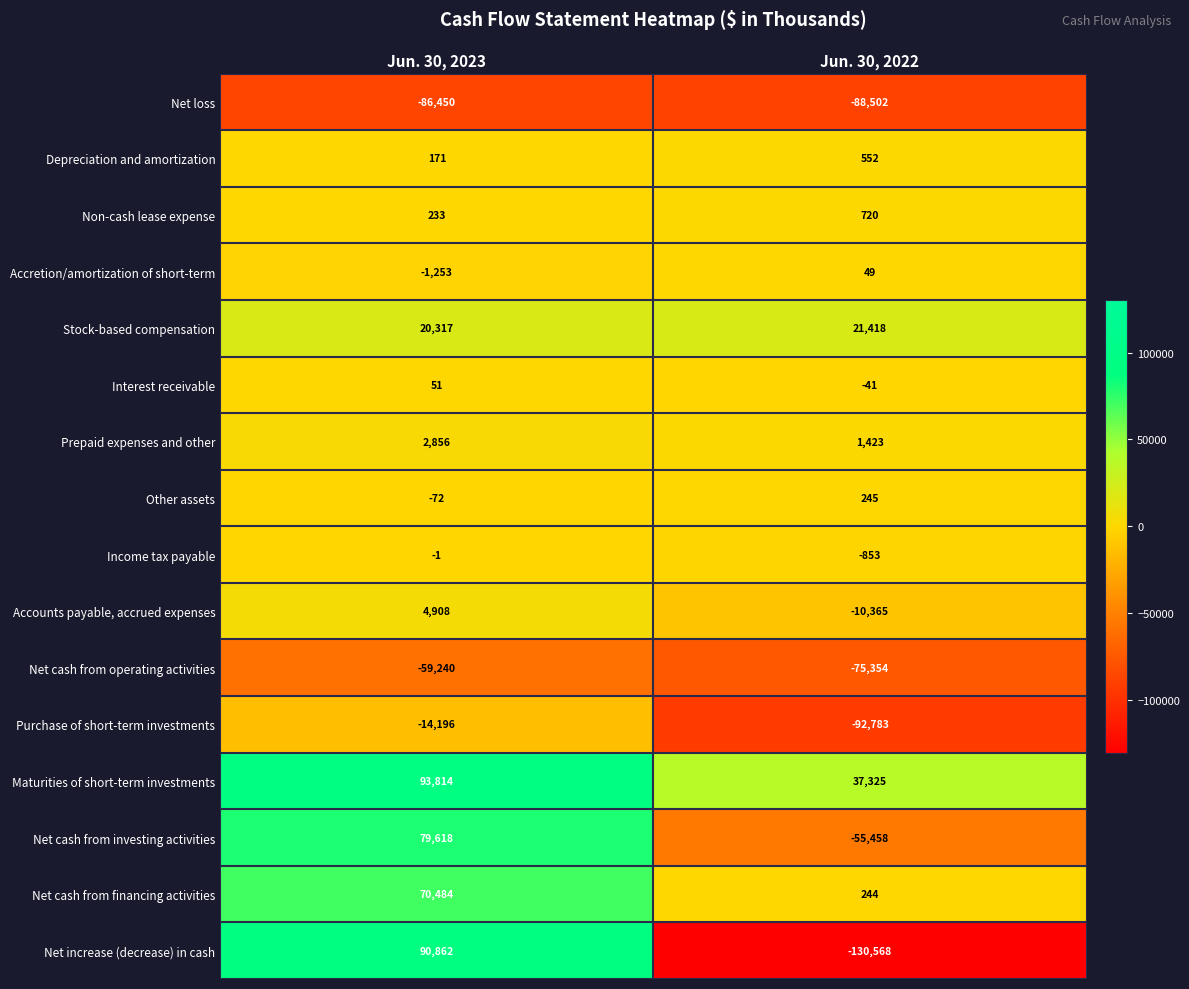

What is the total value across all series at Jun. 30, 2022?

-391948